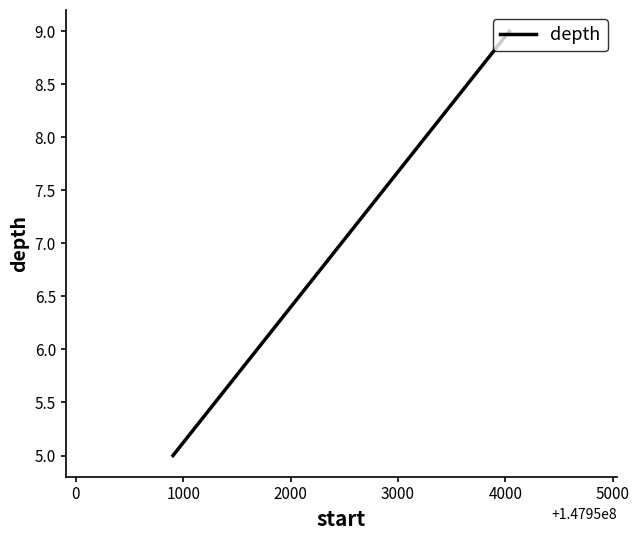

What is the difference between the maximum and minimum values?

4